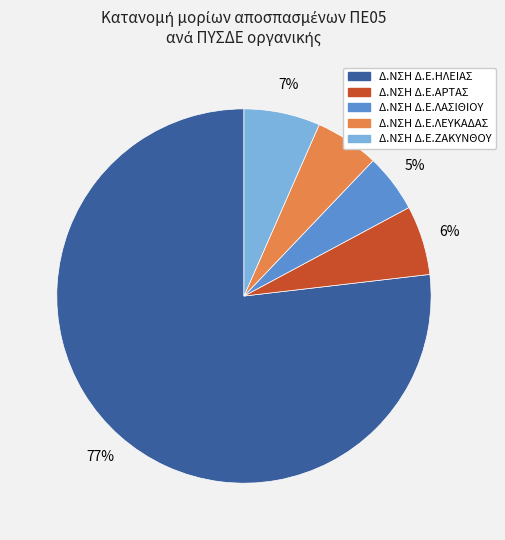

Is there a majority slice in this chart?

Yes